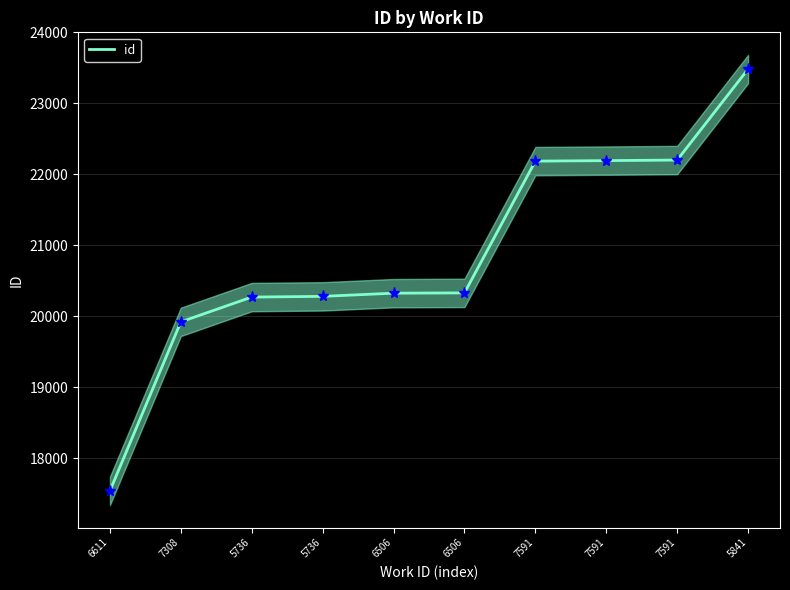

What is the value of the 9th point from the left?

22188